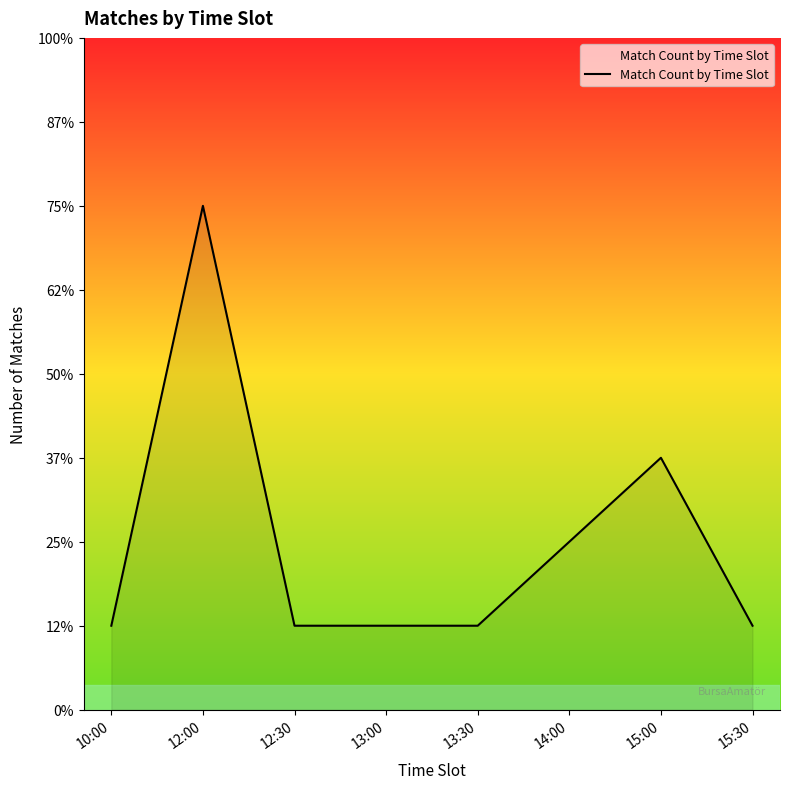

Does the chart have visible grid lines?

No